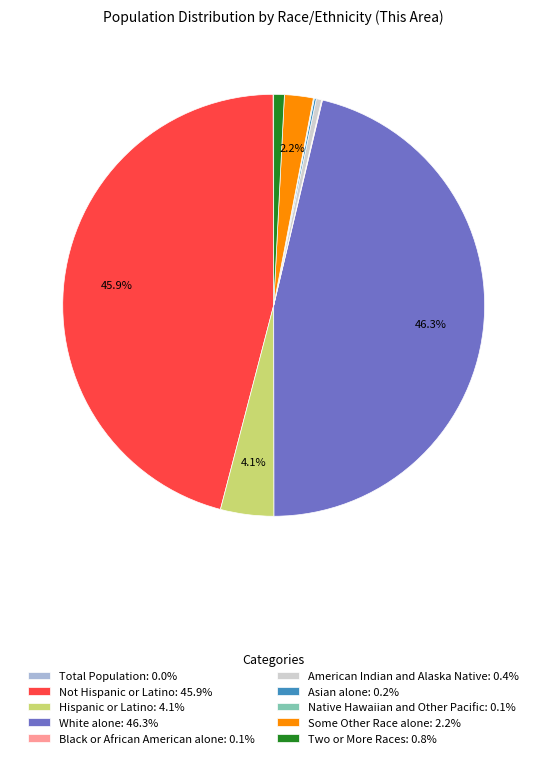

How much of the chart is everything except Not Hispanic or Latino?

54.1%